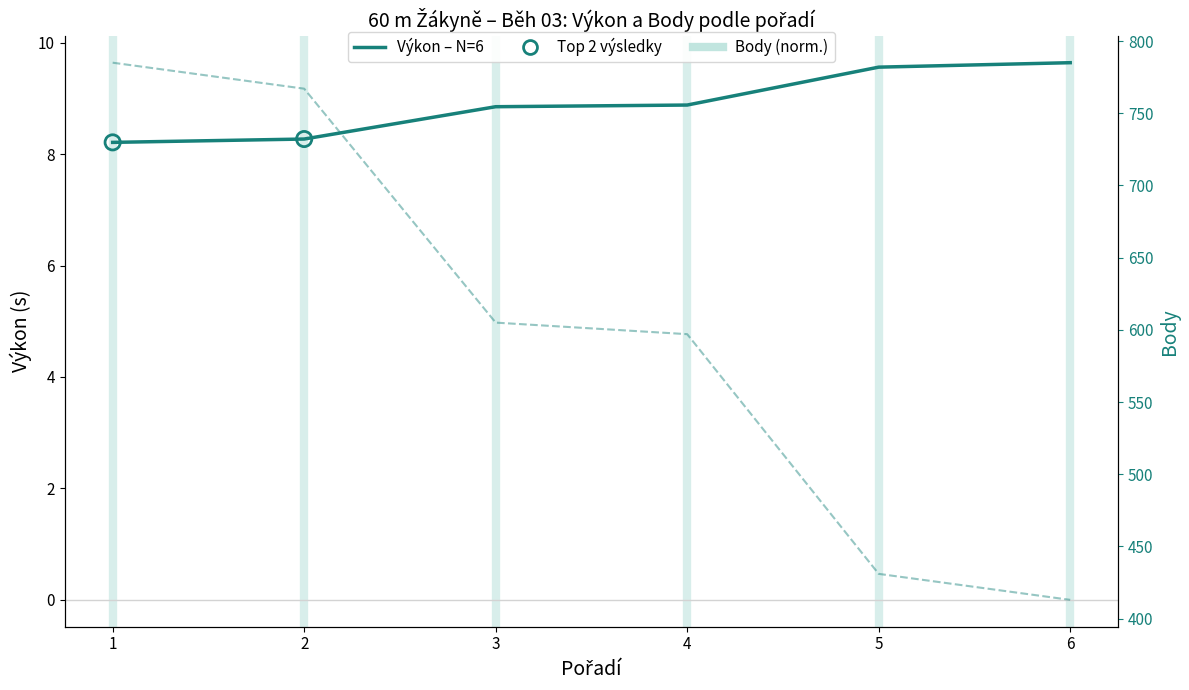

At how many categories does at least one series exceed 333?

6